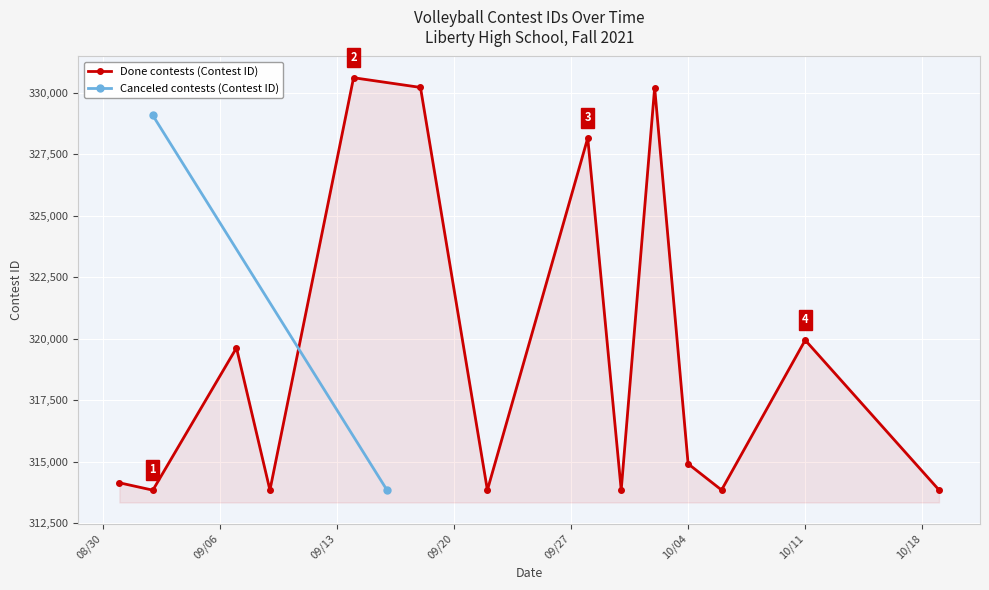

How many interior local peaks does the Done contests (Contest ID) series have?

5